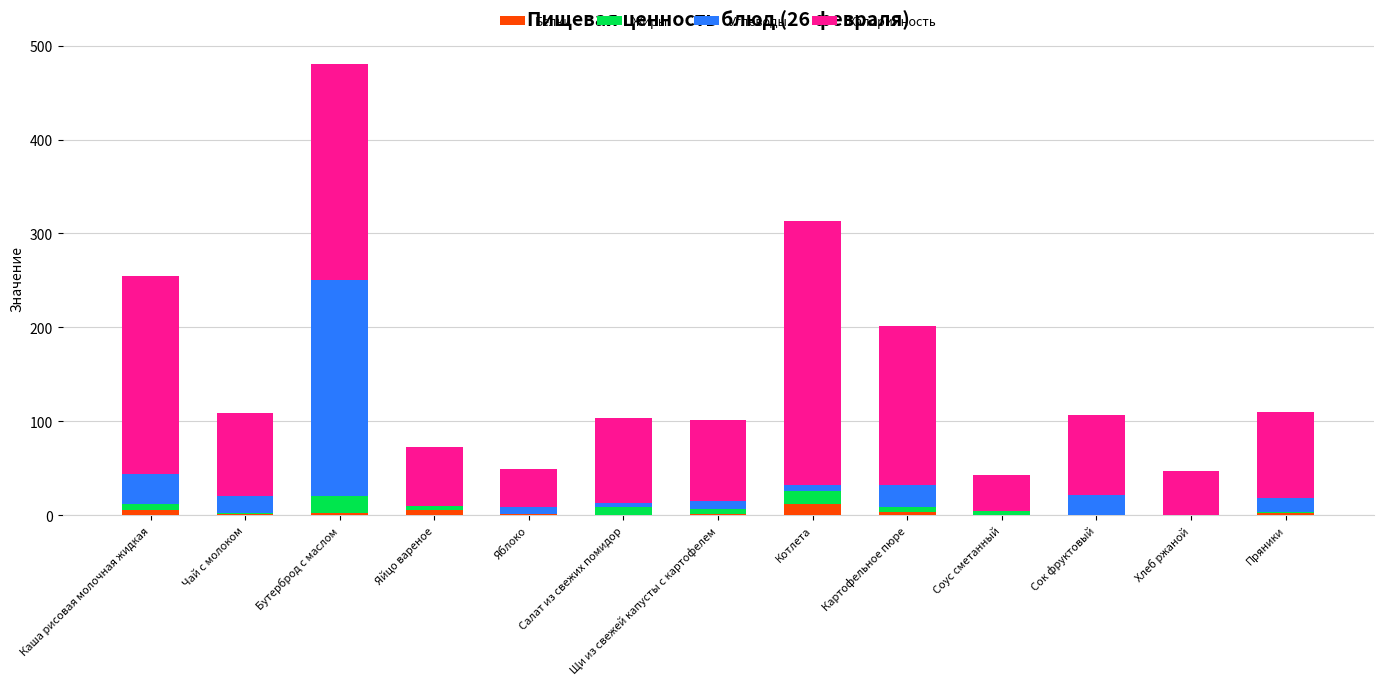

What is the highest value of the Белки series?

12.2